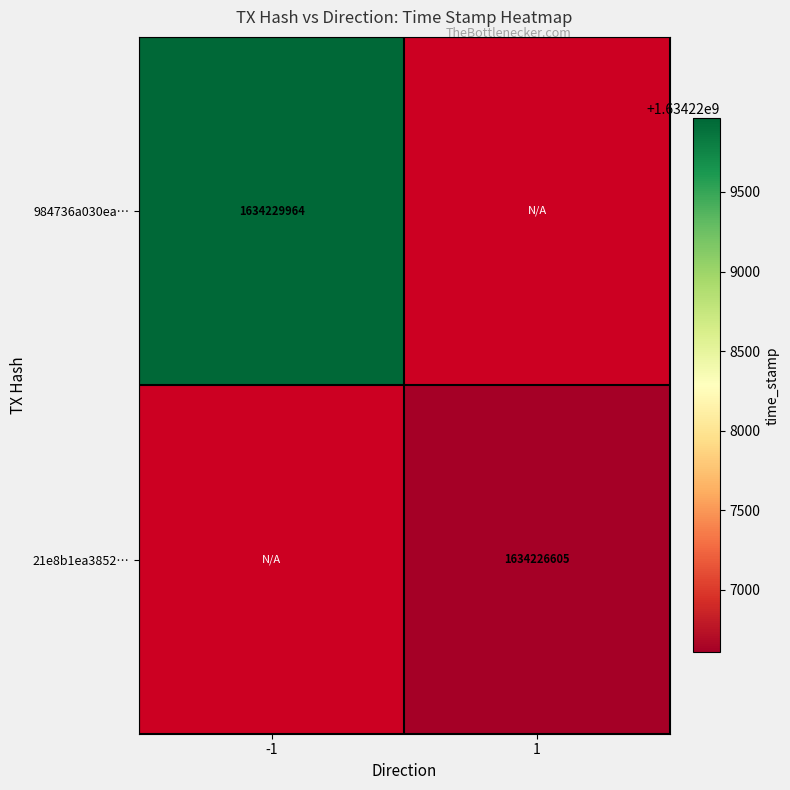

Is it true that 984736a030ea… equals 543743424 at -1?

False